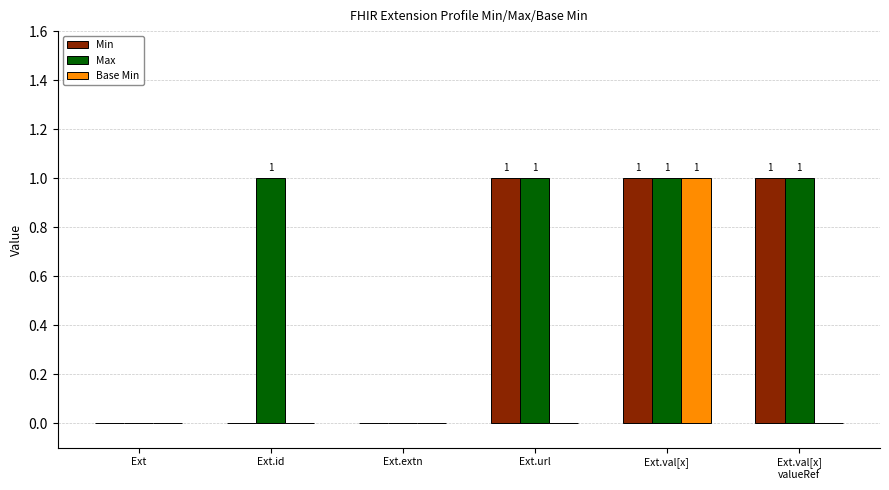

How many data points does each series have?

6